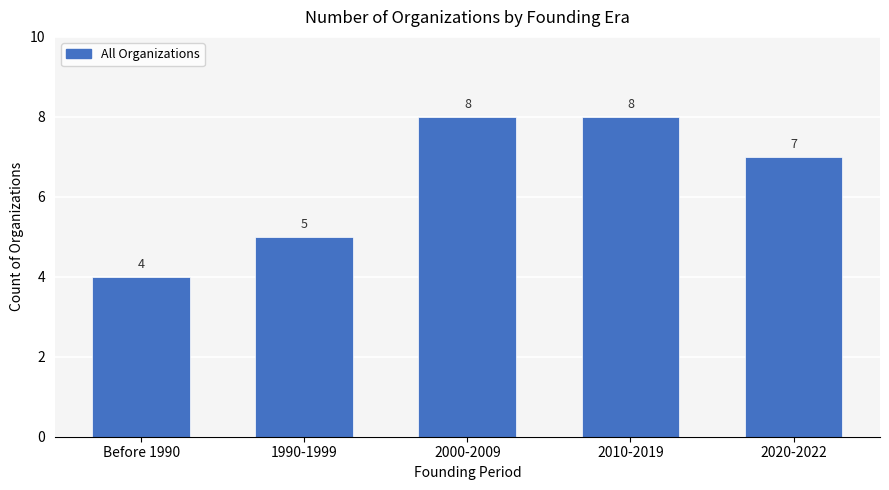

The chart shows a value of 4 at Before 1990. True or false?

True